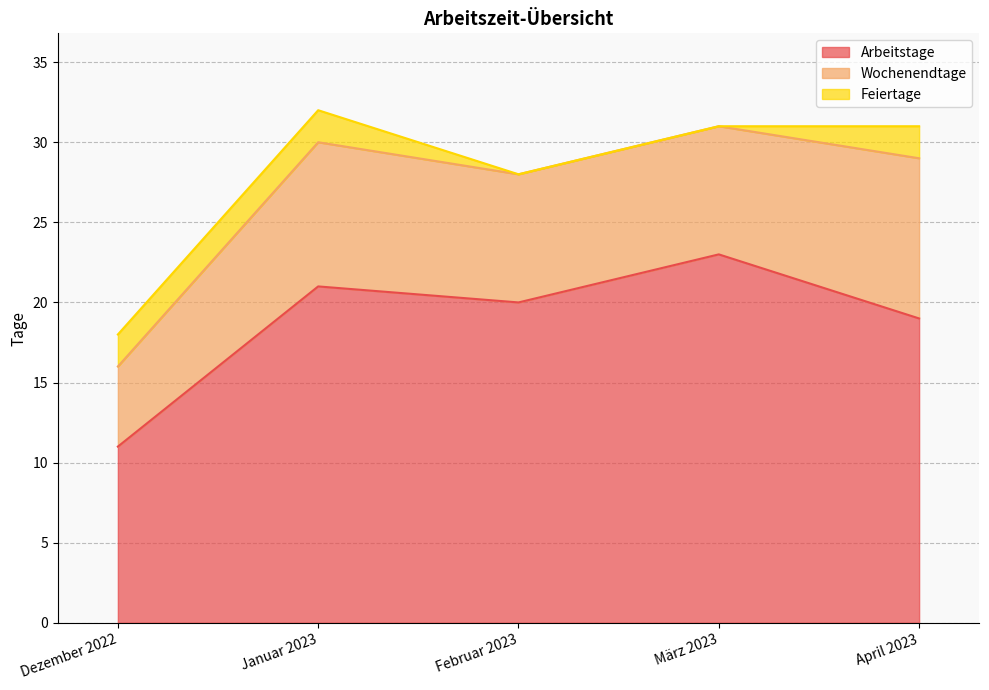

What is the total value across all series at Januar 2023?

32